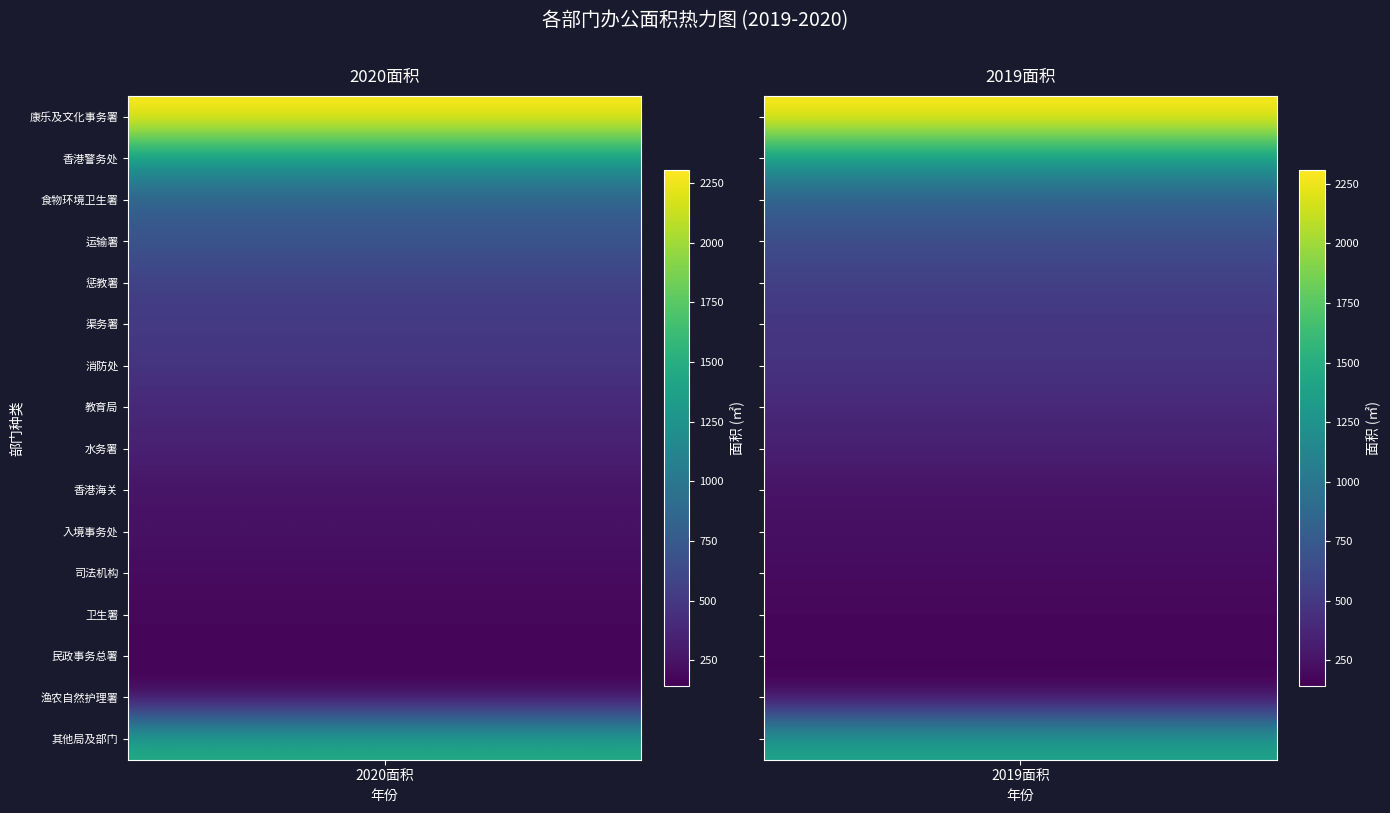

Which series has the largest total across all categories?

康乃及文化事务署